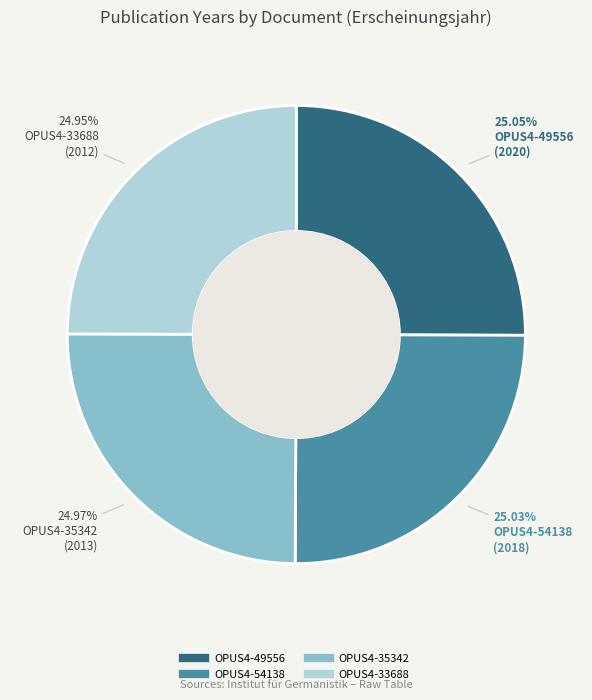

What percentage do OPUS4-49556 and OPUS4-33688 together represent?

50.0%